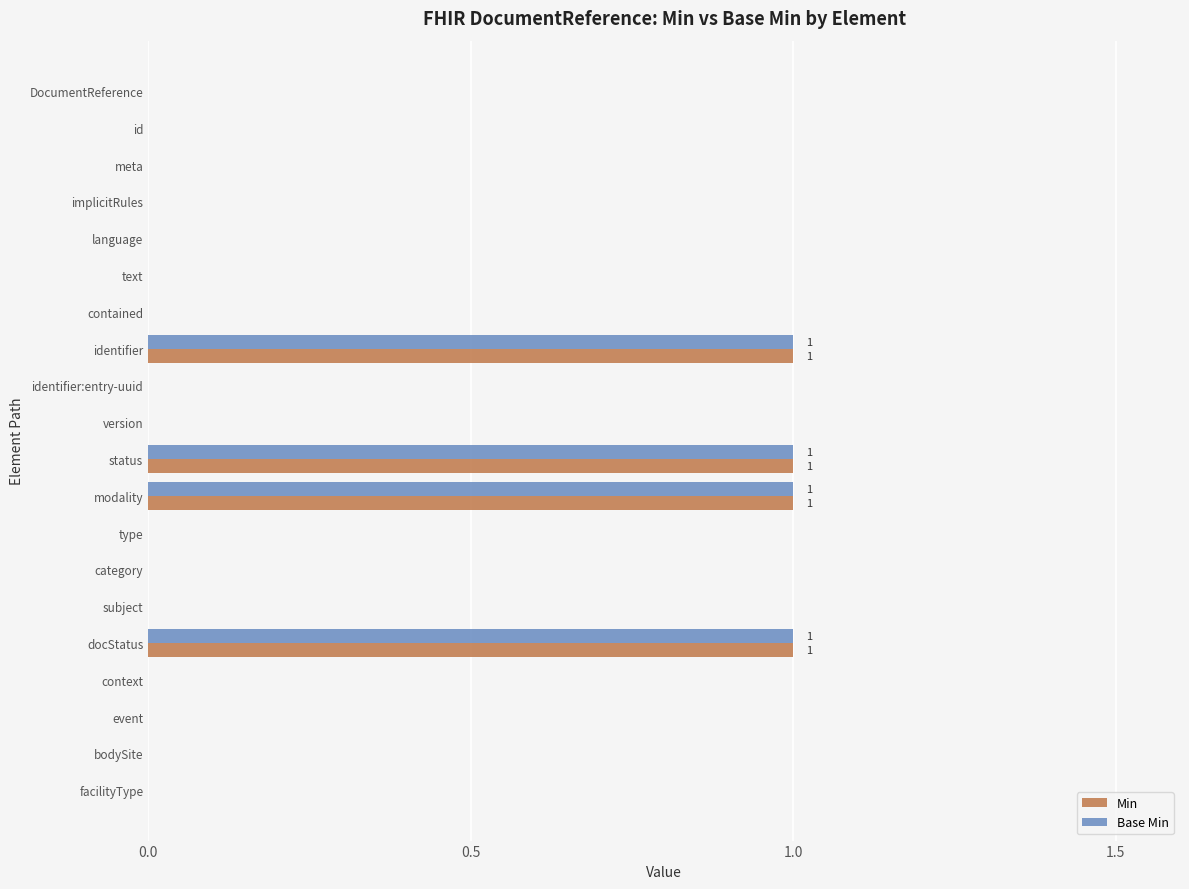

True or false: Min has a value of -1 at text.

False